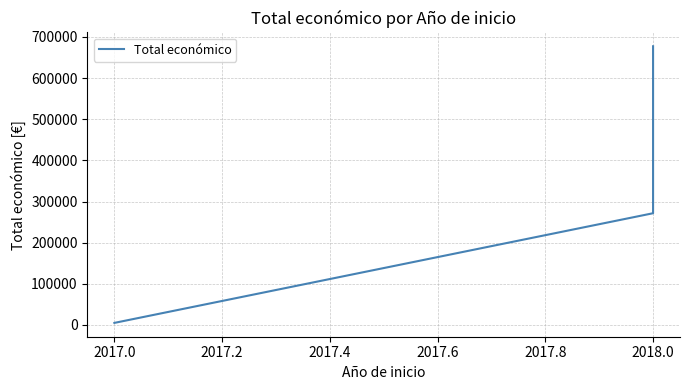

Does the chart have visible grid lines?

Yes